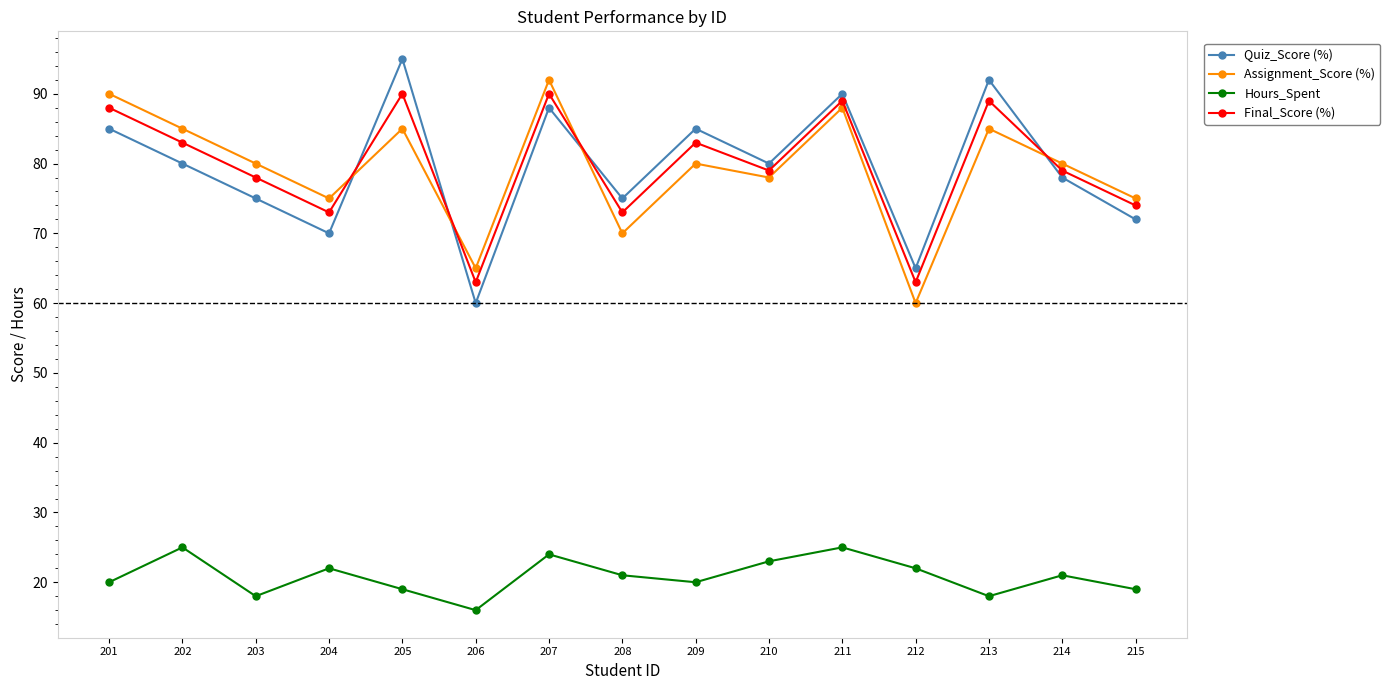

How many data points does each series have?

15